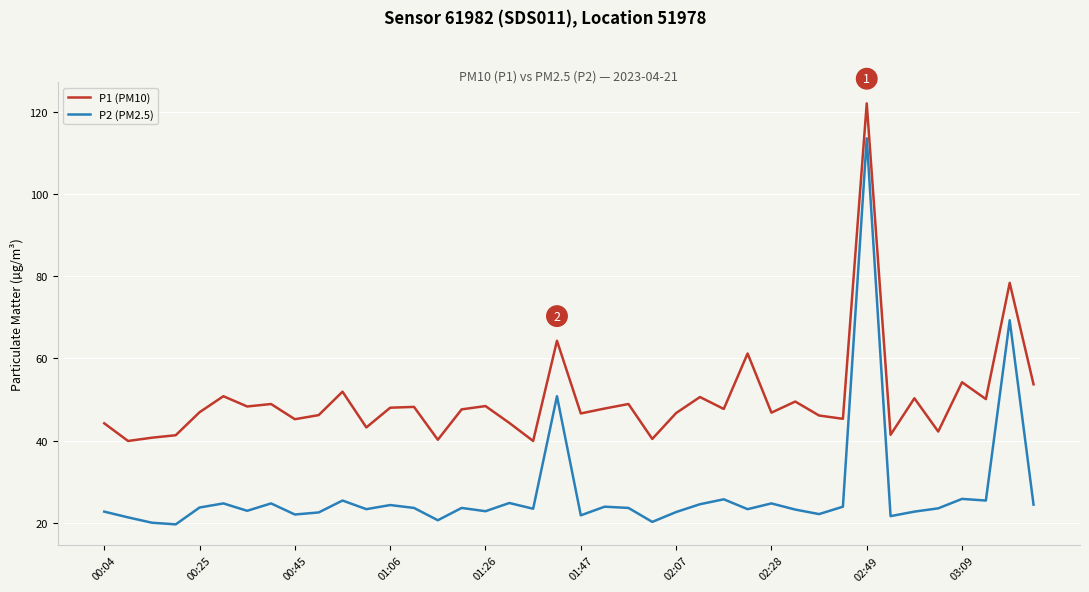

Rank the series by their maximum value, from lowest to highest.

P2 (PM2.5), P1 (PM10)